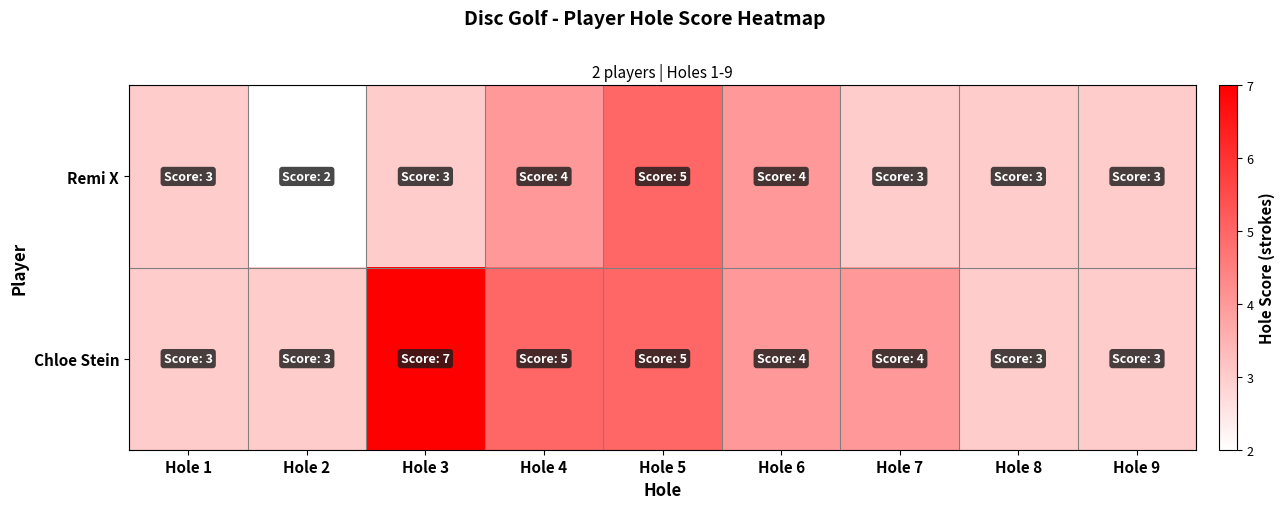

Which series has the widest spread of values?

Chloe Stein